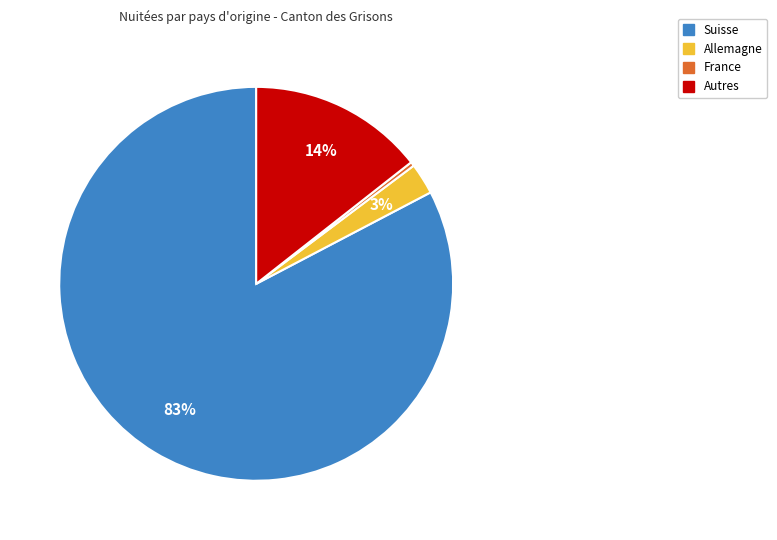

To the nearest percent, what is the average slice percentage?

25%